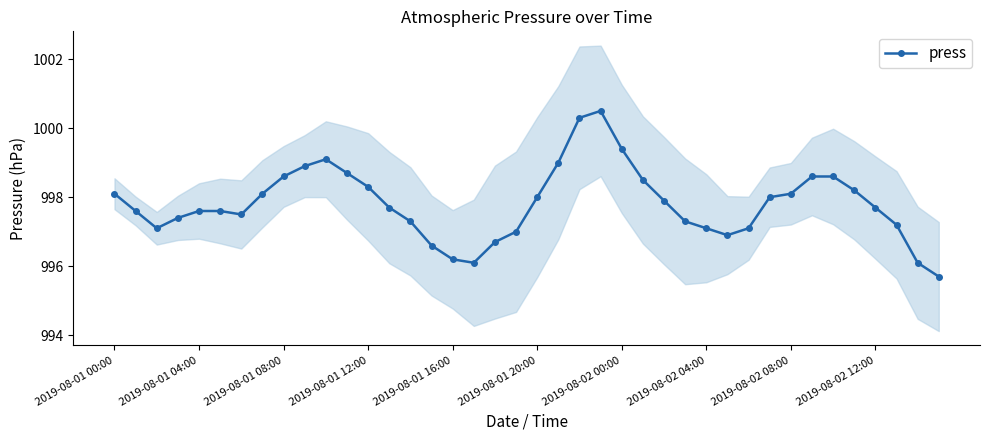

True or false: press has a value of 996.2 at 2019-08-01 16:00.

True